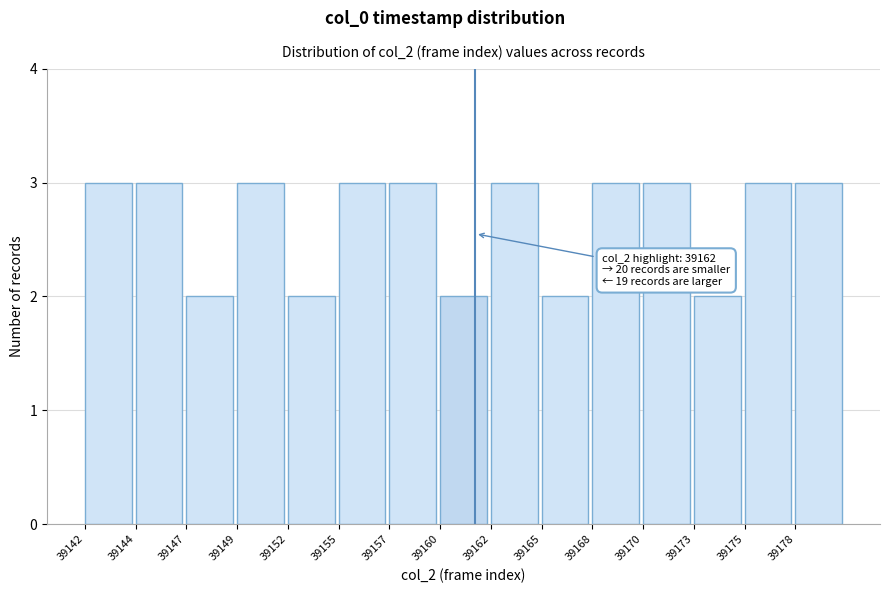

Reading left to right, transcribe all the data shown in this chart.

39142=3	39144=3	39147=2	39149=3	39152=2	39155=3	39157=3	39160=2	39162=3	39165=2	39168=3	39170=3	39173=2	39175=3	39178=3